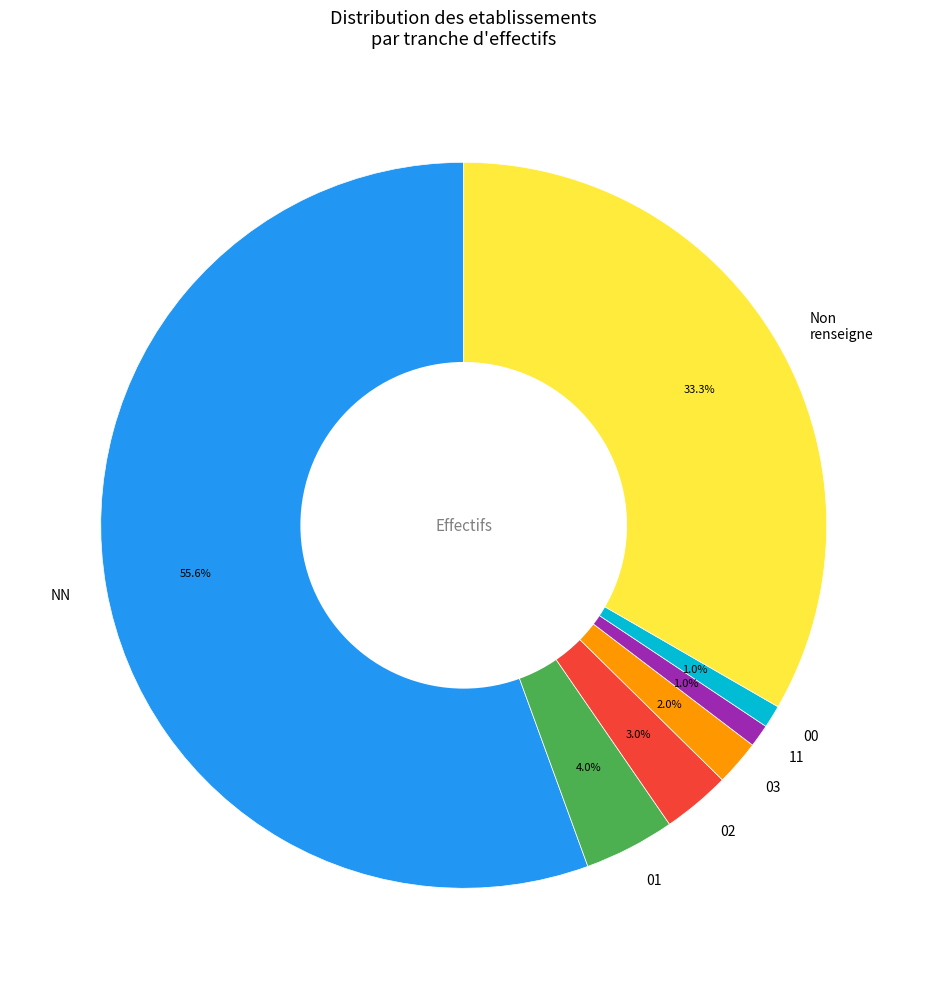

Which has a higher value, NN or Non renseigne?

NN